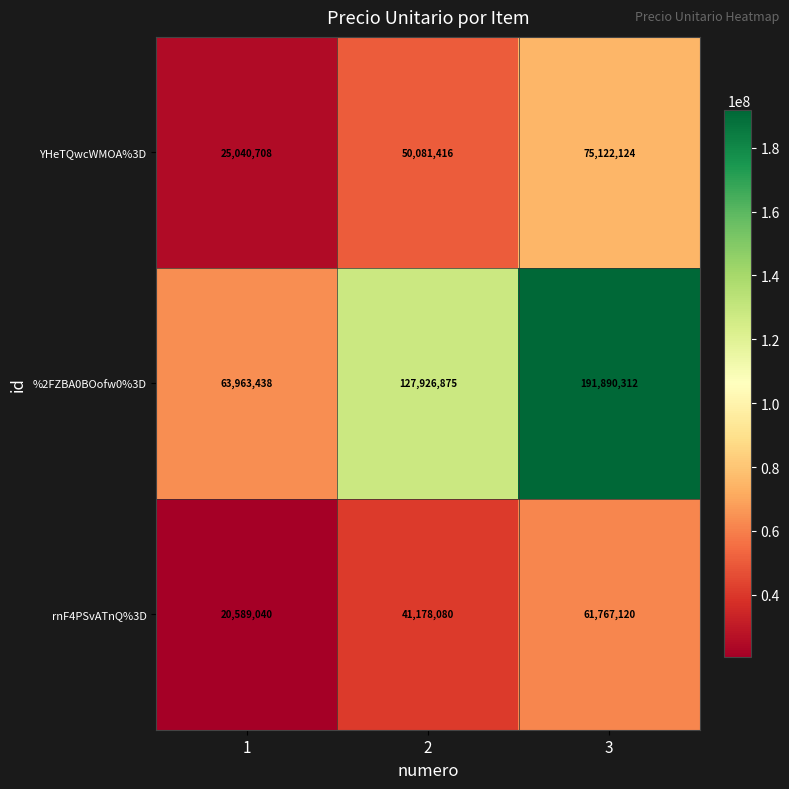

What is the smallest value displayed?

20589040